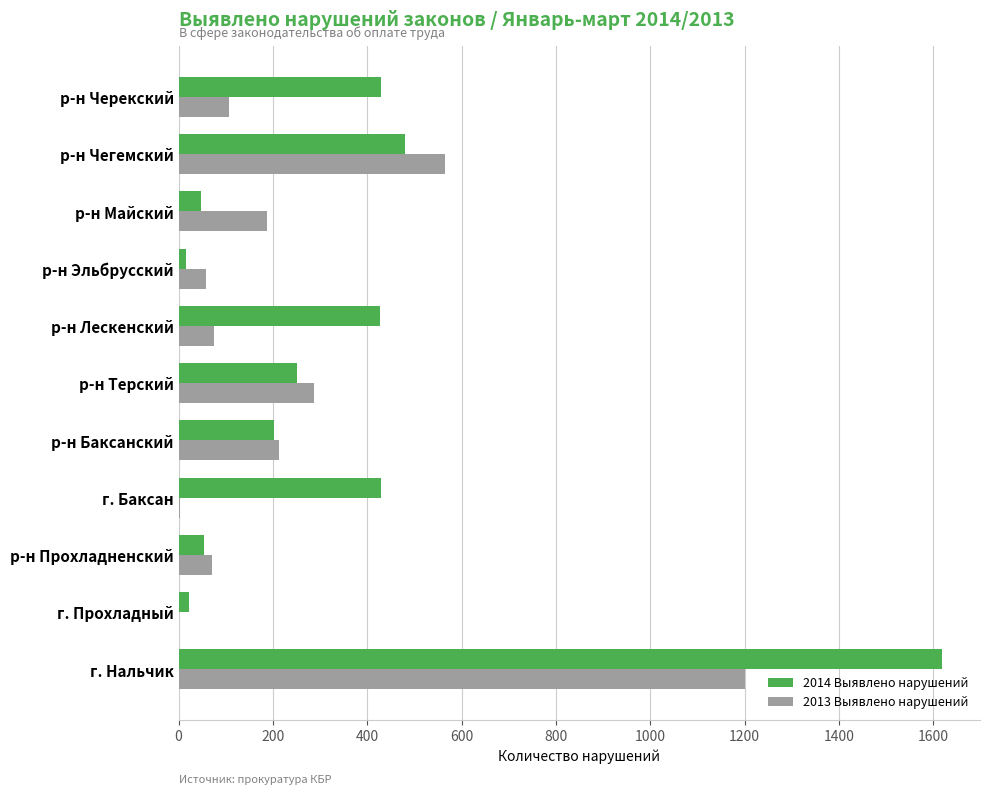

Is it true that 2013 Выявлено нарушений equals 76 at р-н Лескенский?

True